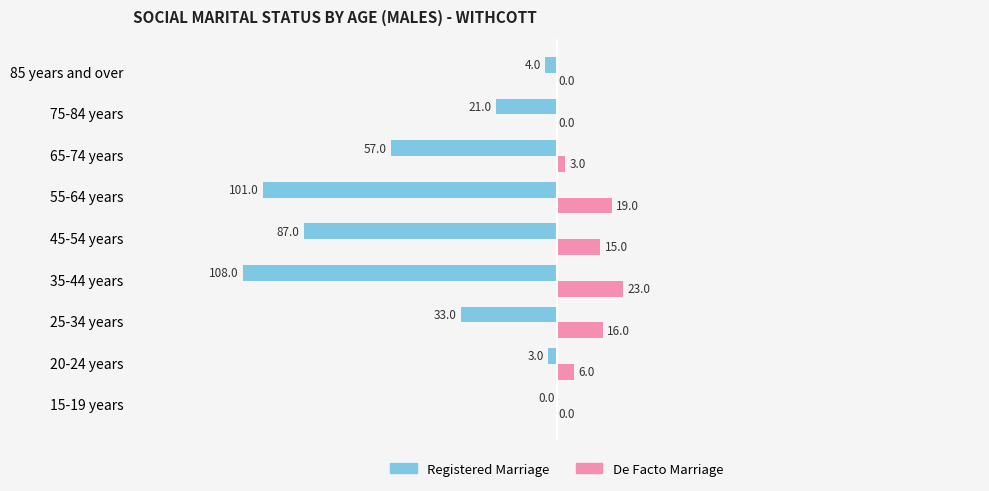

Which series has the largest total across all categories?

De Facto Marriage